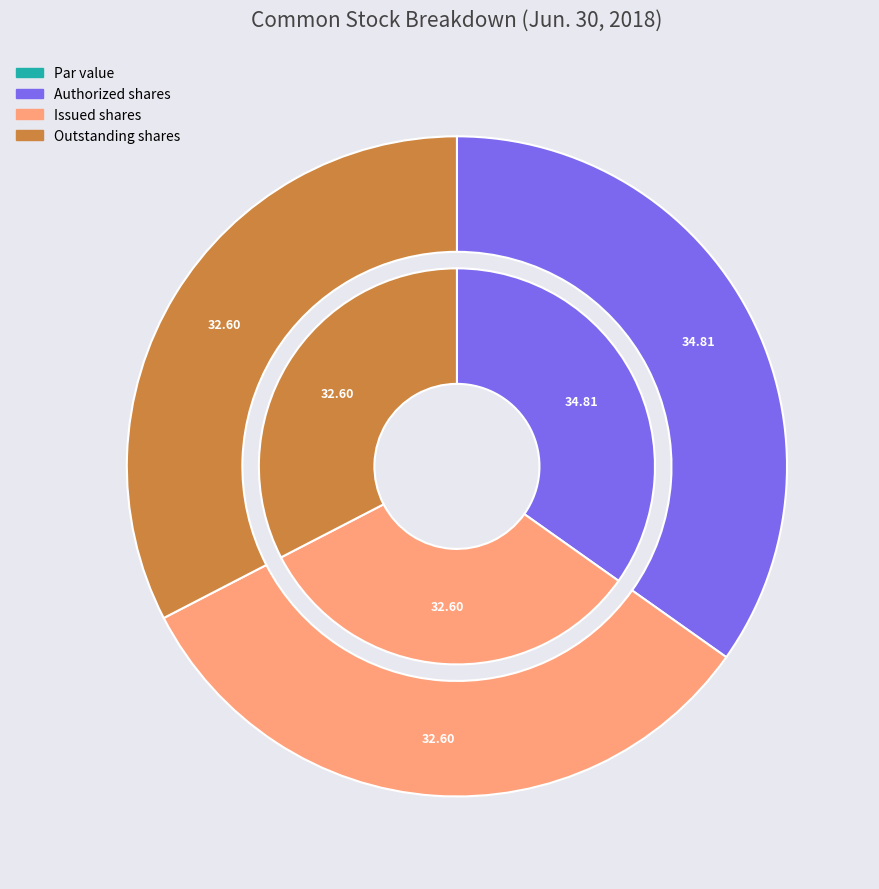

Does any single category account for the majority?

No